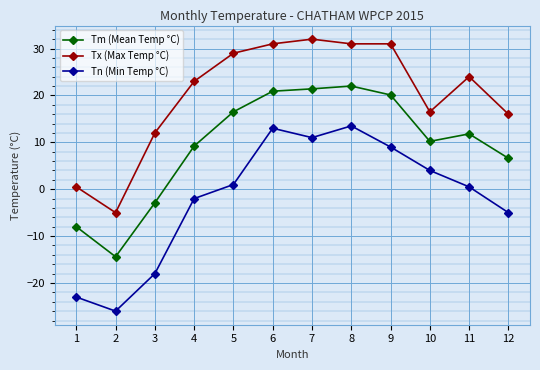

What is the sum of all Tn (Min Temp °C) values?

-22.0